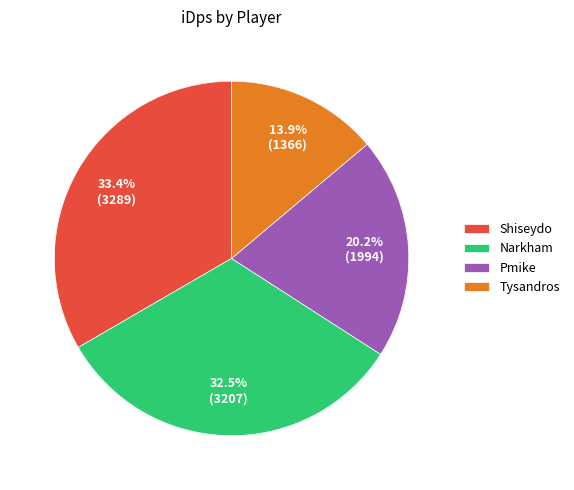

What portion of the pie excludes Tysandros?

86.1%